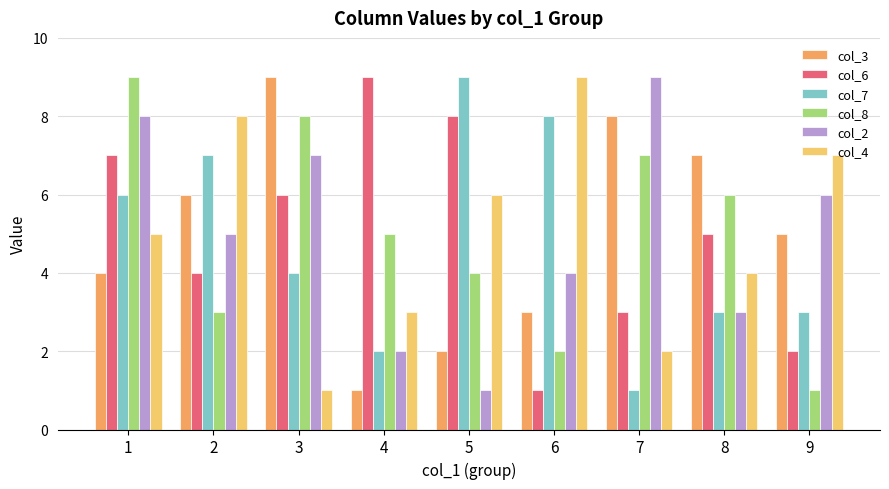

Between 3 and 8, which series saw the biggest shift?

col_2